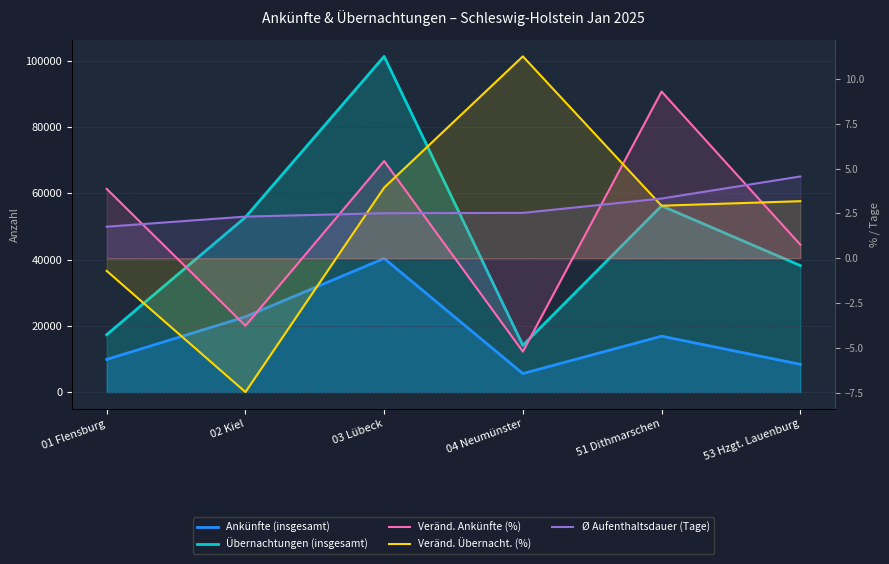

Is it true that Veränd. Übernacht. (%) equals 4.3 at 51 Dithmarschen?

False